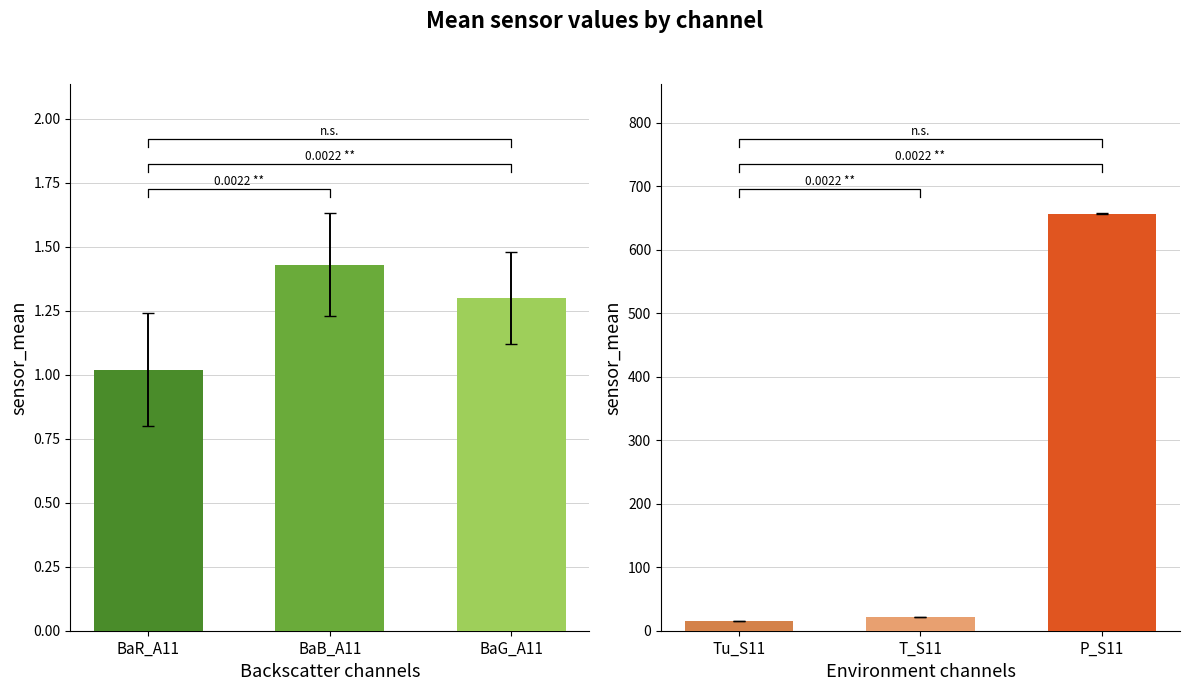

What is the average value of the std_values series?

0.2